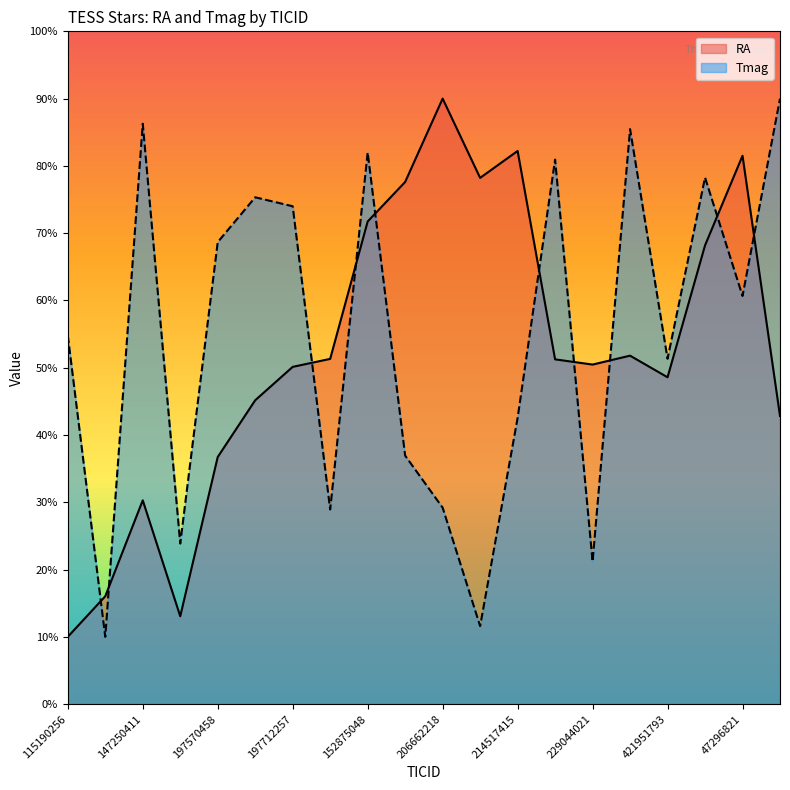

What is the sum of the Tmag values at 152875048 and 197645641?

157.3